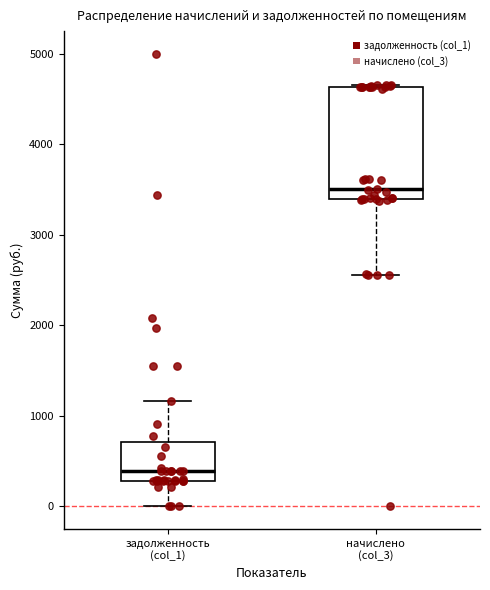

Reading left to right, read every box against the y-axis: the position of its median line, the range the box covers, and the ends of its whiskers. The values are not printed on the chart, so give them approximately, as read against the axis.

задолженность (col_1): median 400, box 300 to 700, whiskers 0 to 1200
начислено (col_3): median 3500, box 3400 to 4600, whiskers 2600 to 4700